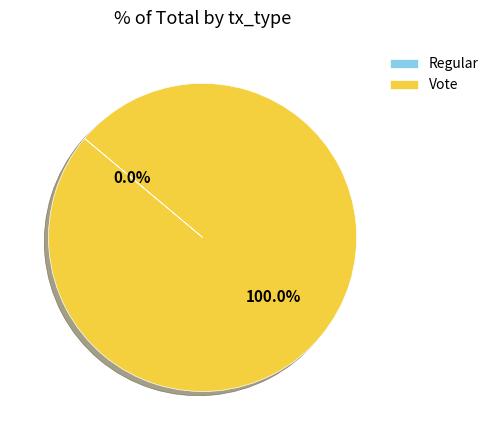

Combined, what portion of the pie is Regular and Vote?

100.0%